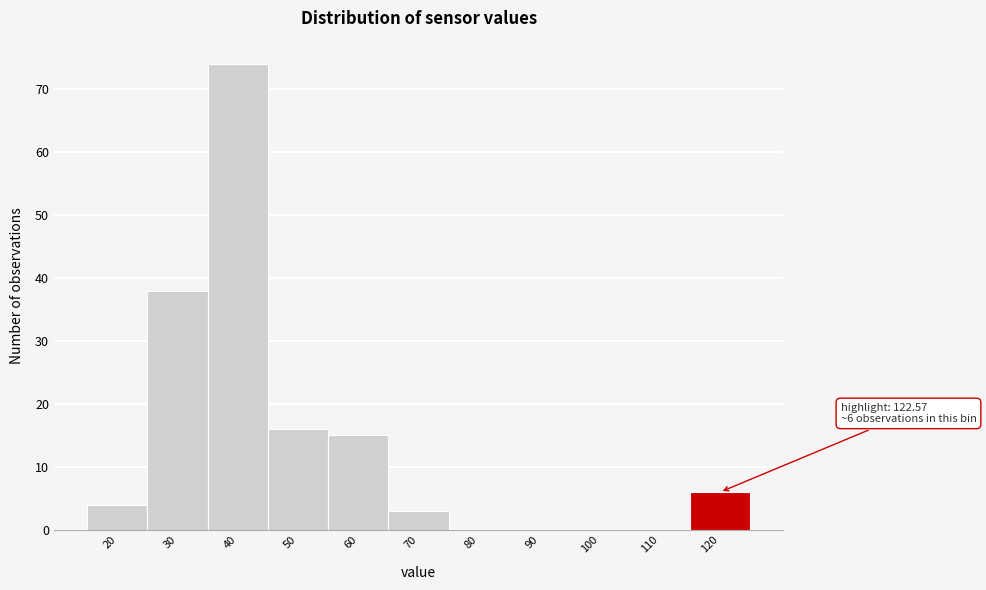

Reading left to right, transcribe all the data shown in this chart.

20=4	30=38	40=74	50=16	60=15	70=3	80=0	90=0	100=0	110=0	120=6